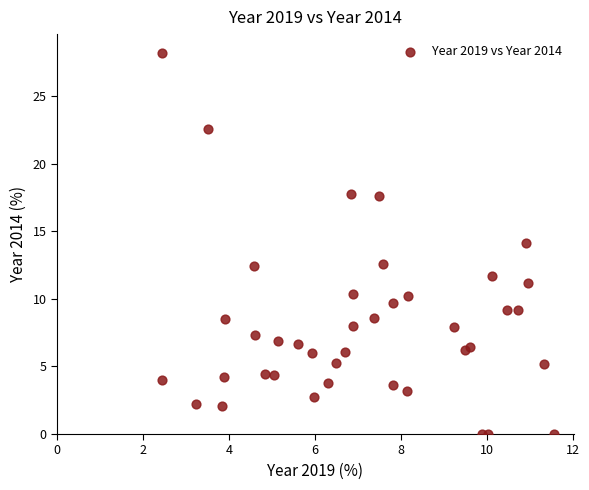

What is the range of Y values (max minus min)?

28.2